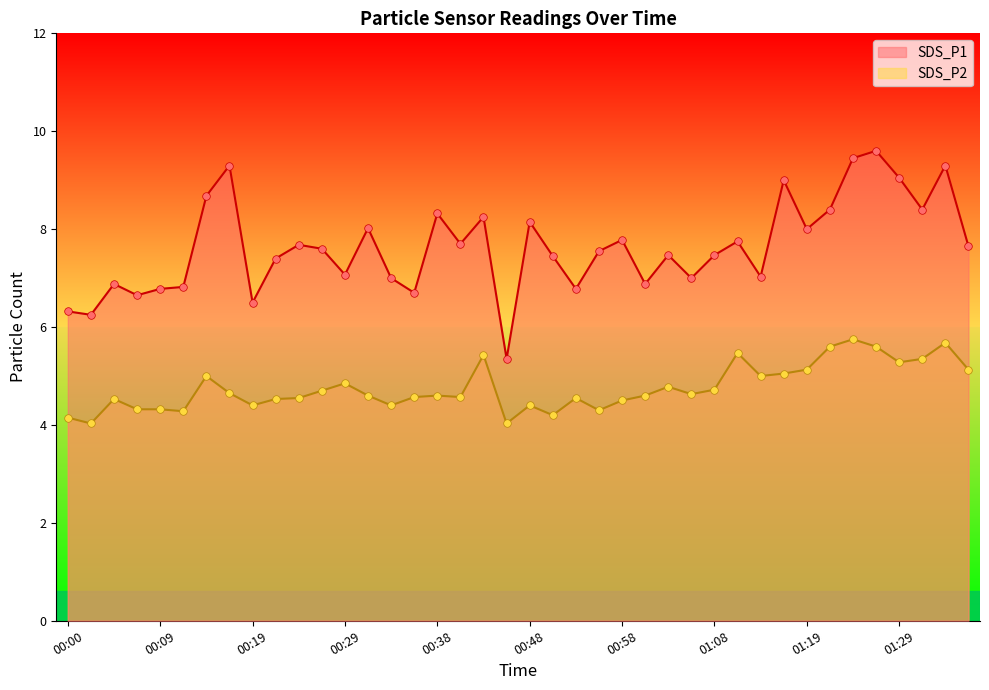

What is the total value across all series at 00:21?

11.9